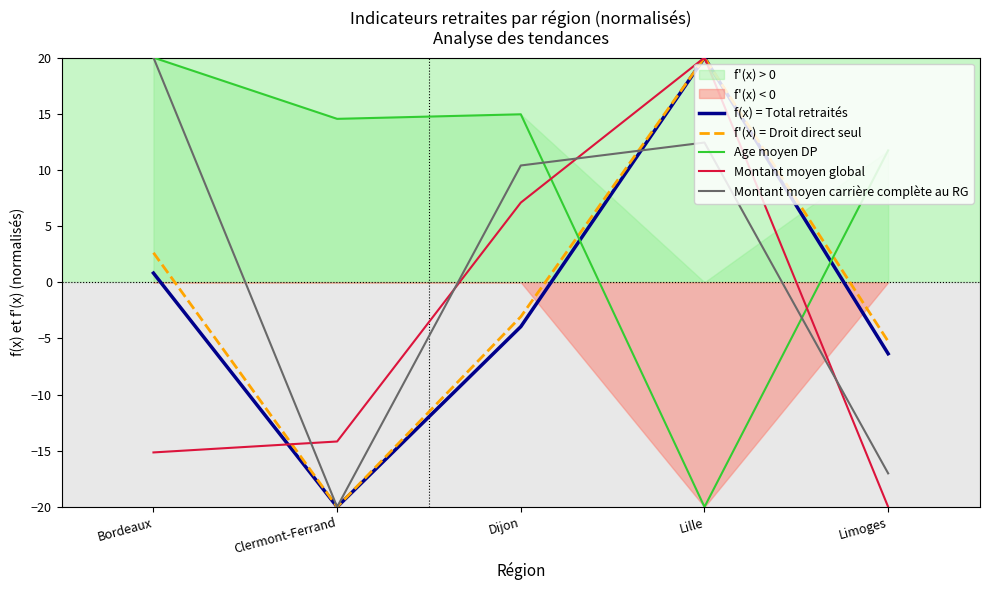

Which series has the largest total across all categories?

Age moyen DP